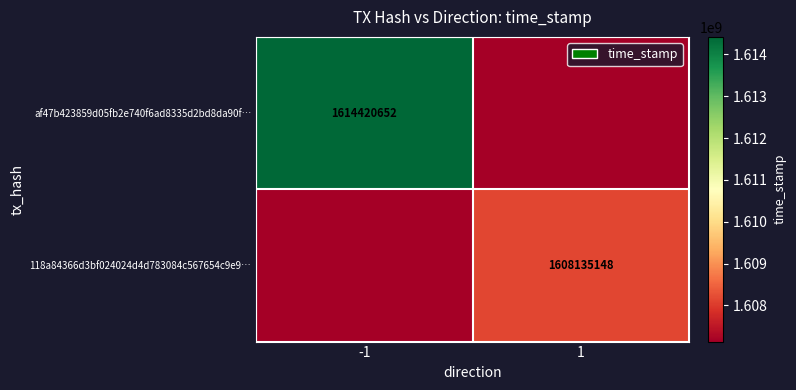

The af47b423859d05fb2e740f6ad8335d2bd8da90f… series shows 1614420652 at -1. True or false?

True